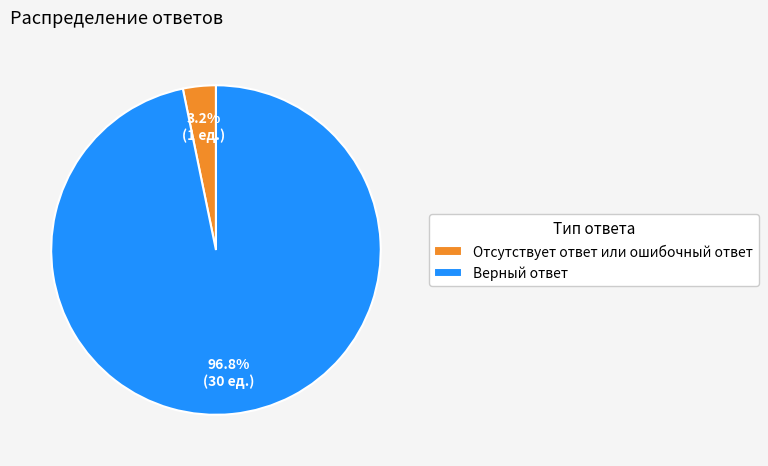

Count the number of slices in the pie.

2